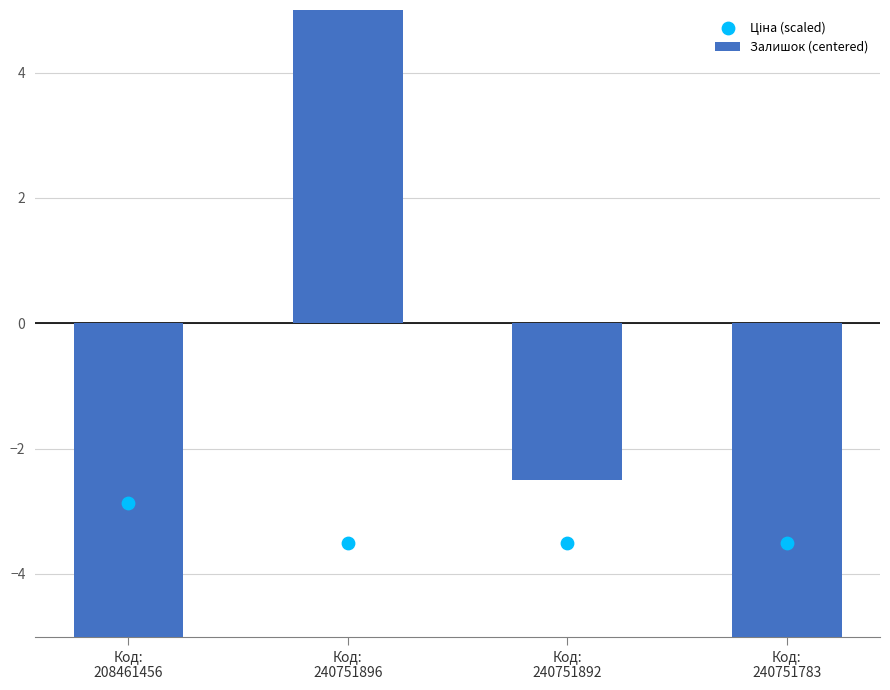

Which series contains the lowest Y value?

Залишок (centered)